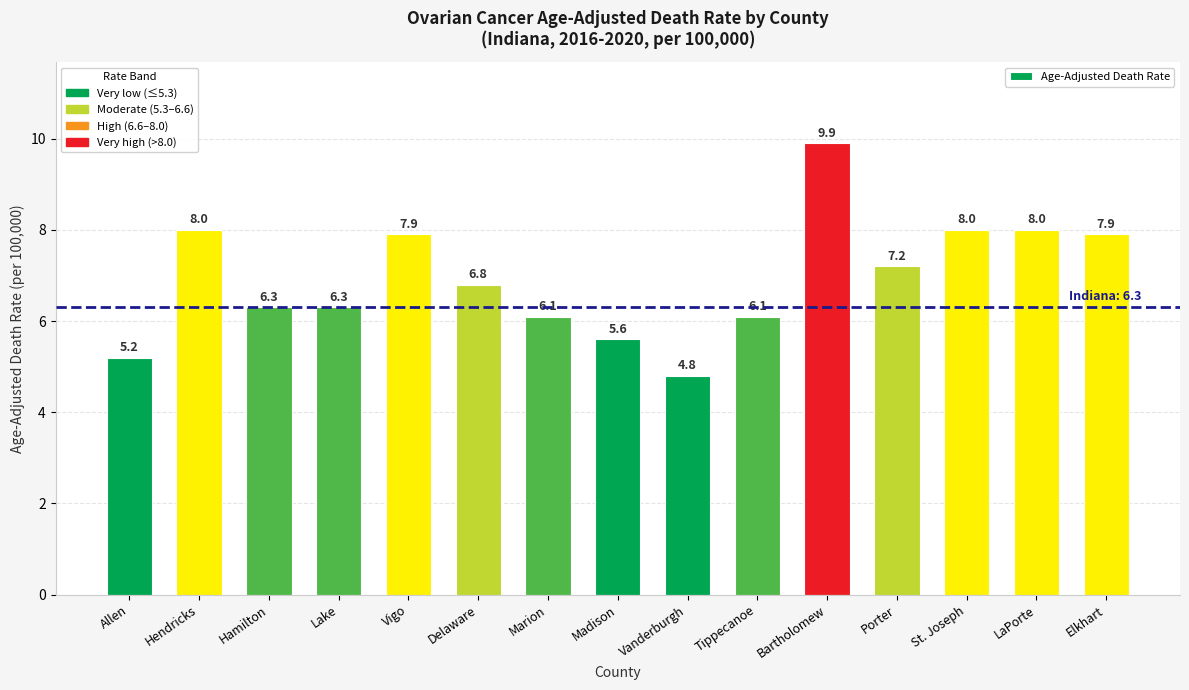

What is the difference between the values at Madison and Tippecanoe?

0.5